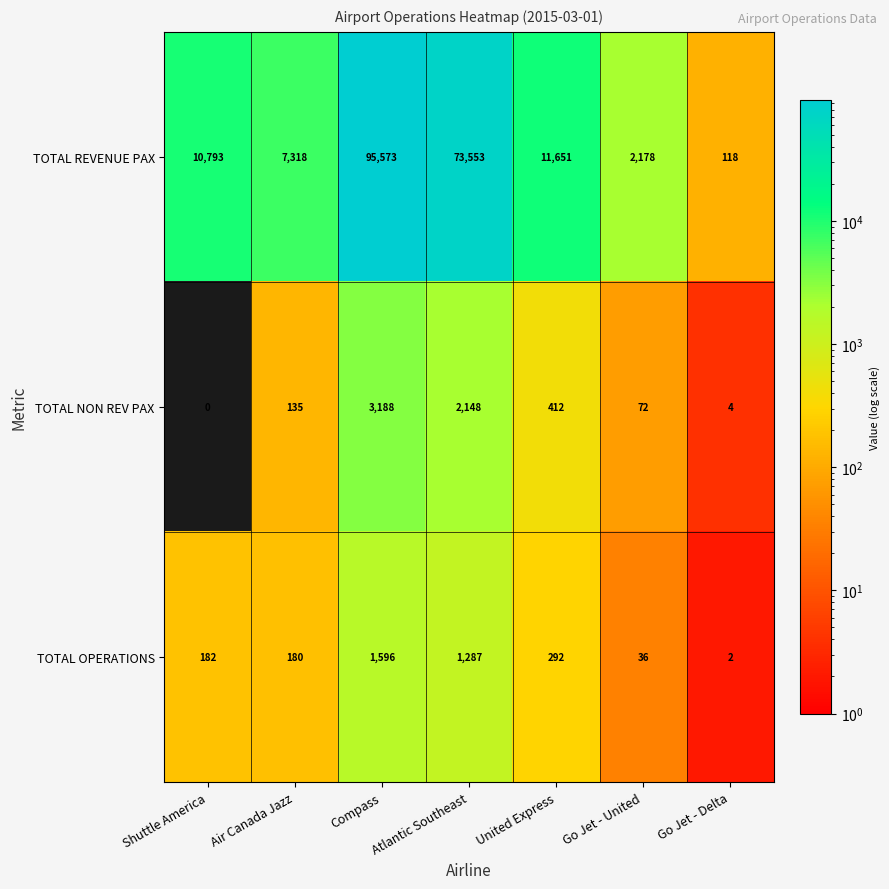

Which series changed the most between Air Canada Jazz and Compass?

TOTAL REVENUE PAX